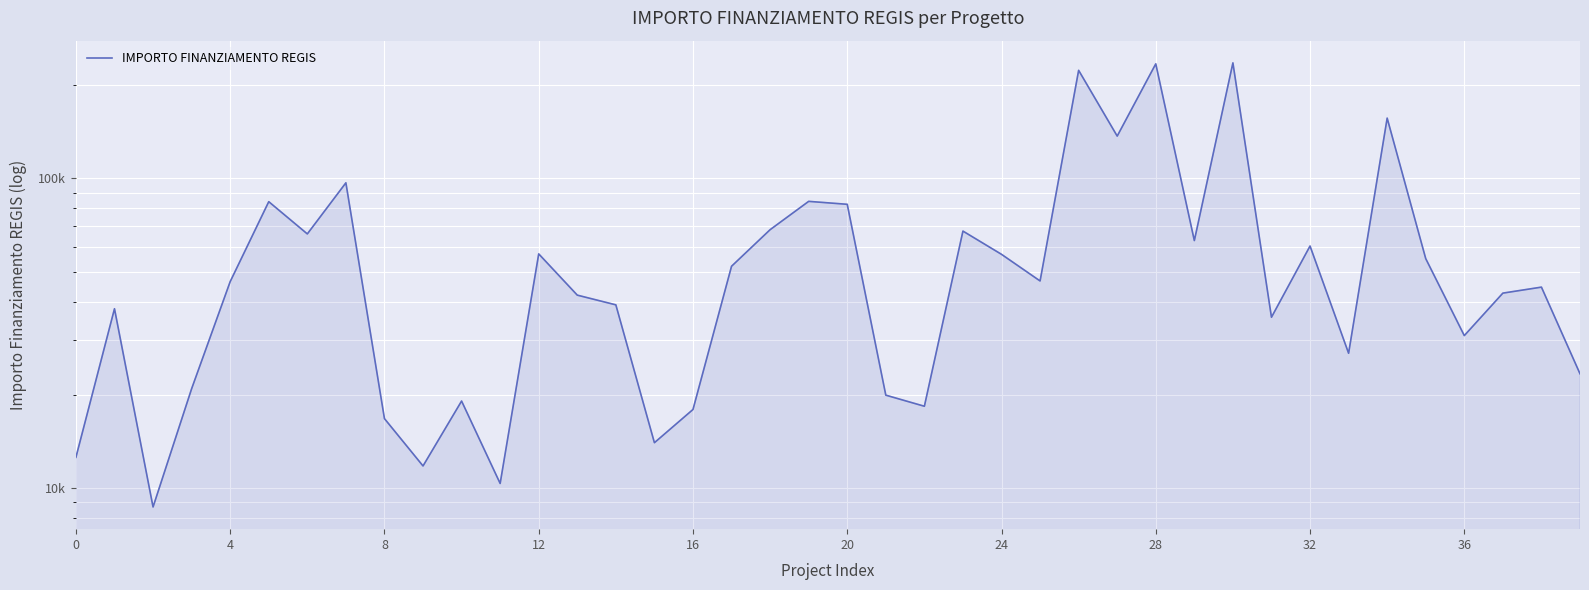

Which has a higher value, 19 or 11?

19